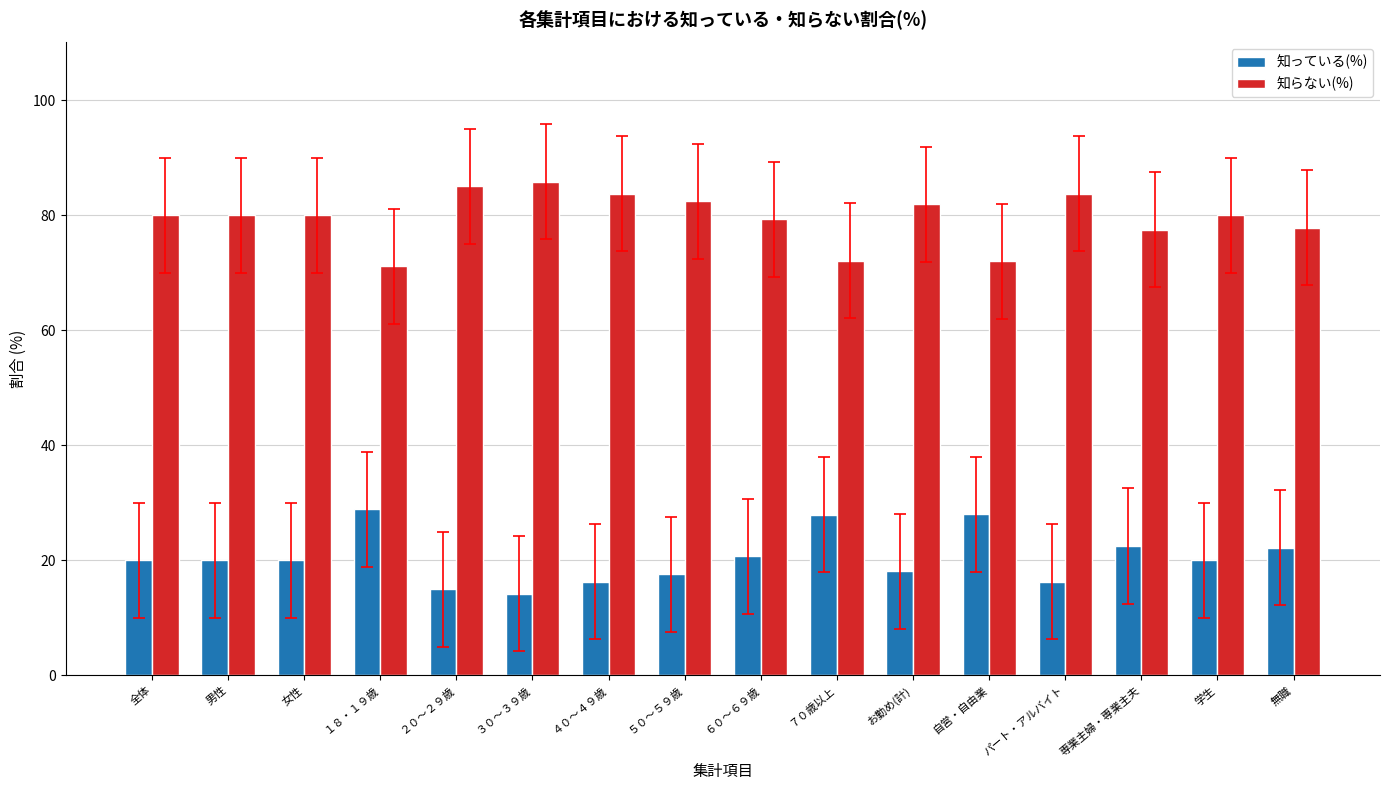

What position from the right is 男性?

15